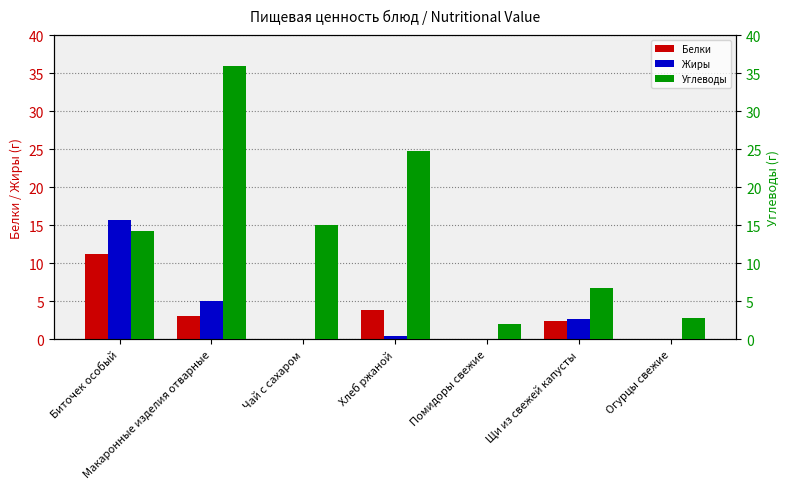

Is the value of Жиры at Хлеб ржаной greater than the value of Углеводы at Макаронные изделия отварные?

No